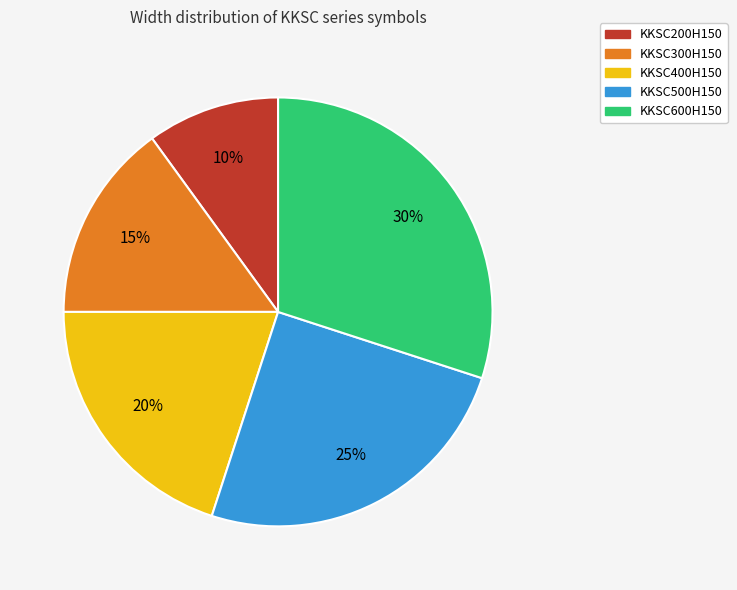

Which category has the smallest portion of the pie?

KKSC200H150